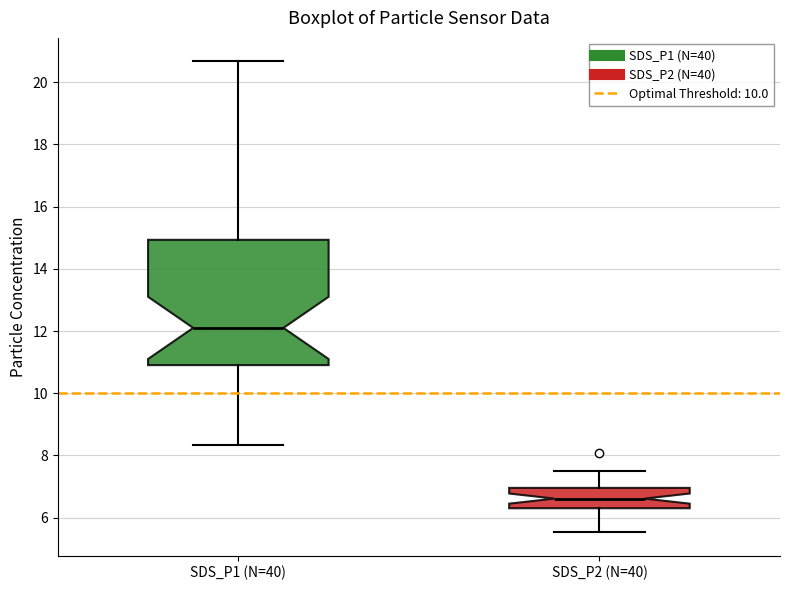

Which box's median line is the lowest?

SDS_P2 (N=40)